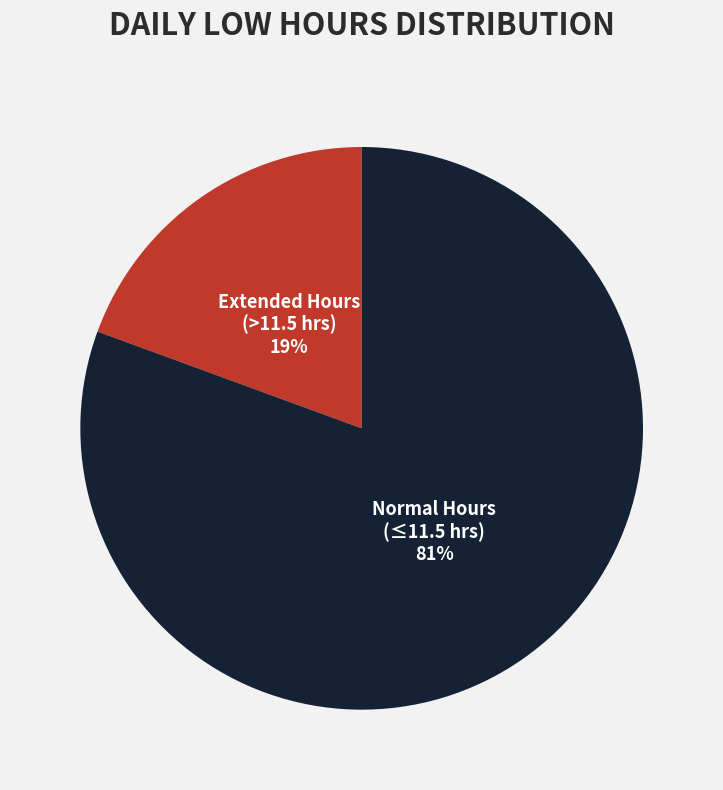

Which has a higher value, Normal Hours (≤11.5 hrs) or Extended Hours (>11.5 hrs)?

Normal Hours (≤11.5 hrs)